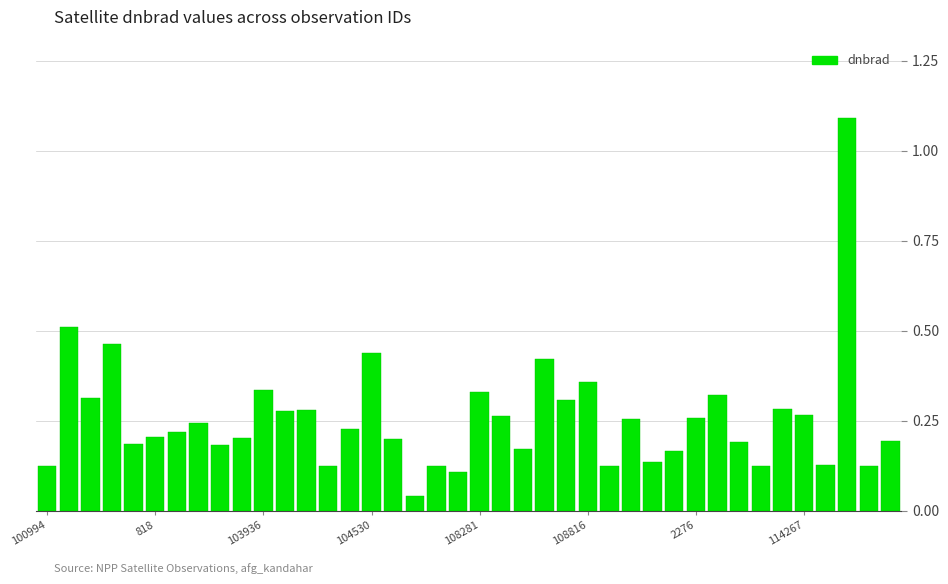

What is the difference between the maximum and minimum values?

1.1